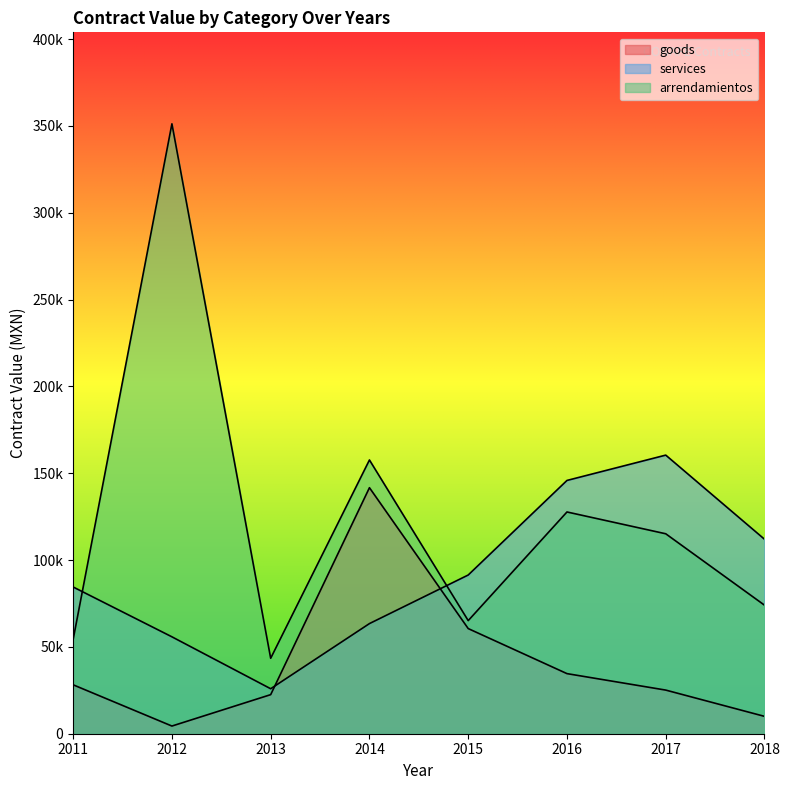

True or false: goods has more than 2 interior local peaks.

False